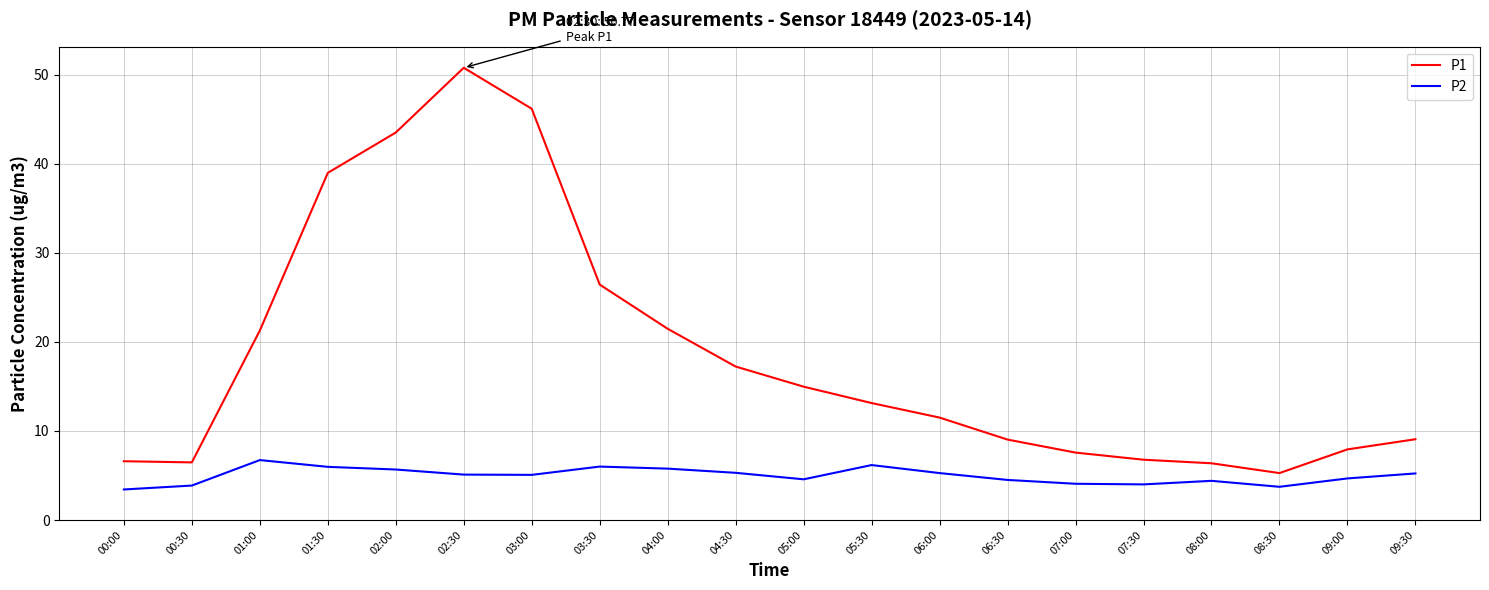

At which category is the sum across all series the highest?

02:30